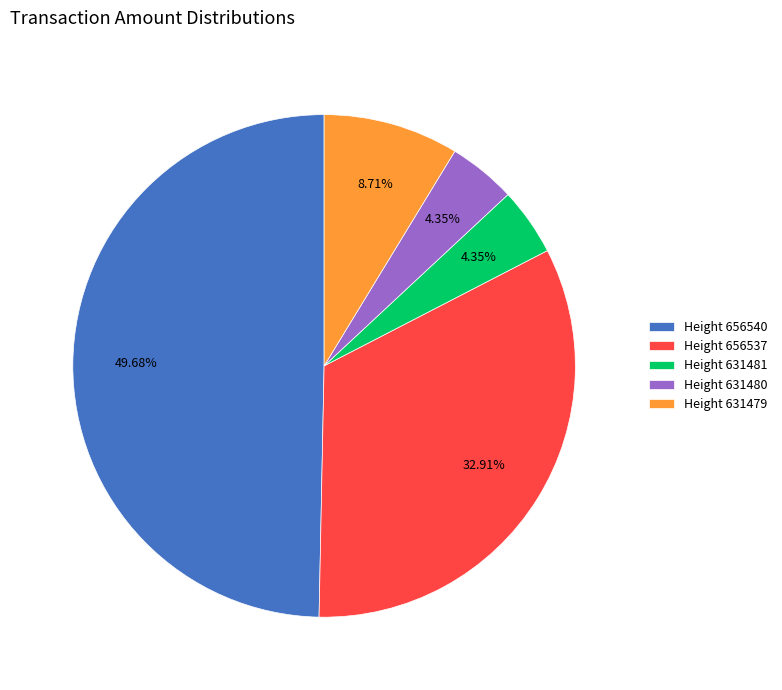

Do Height 631479 and Height 656537 together represent more than half of the pie?

No